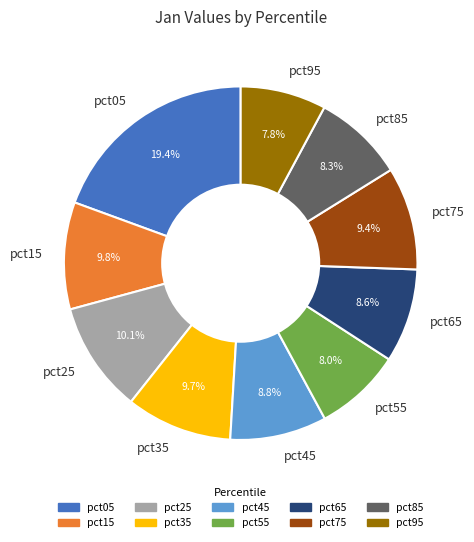

What is the largest slice in the pie chart?

pct05